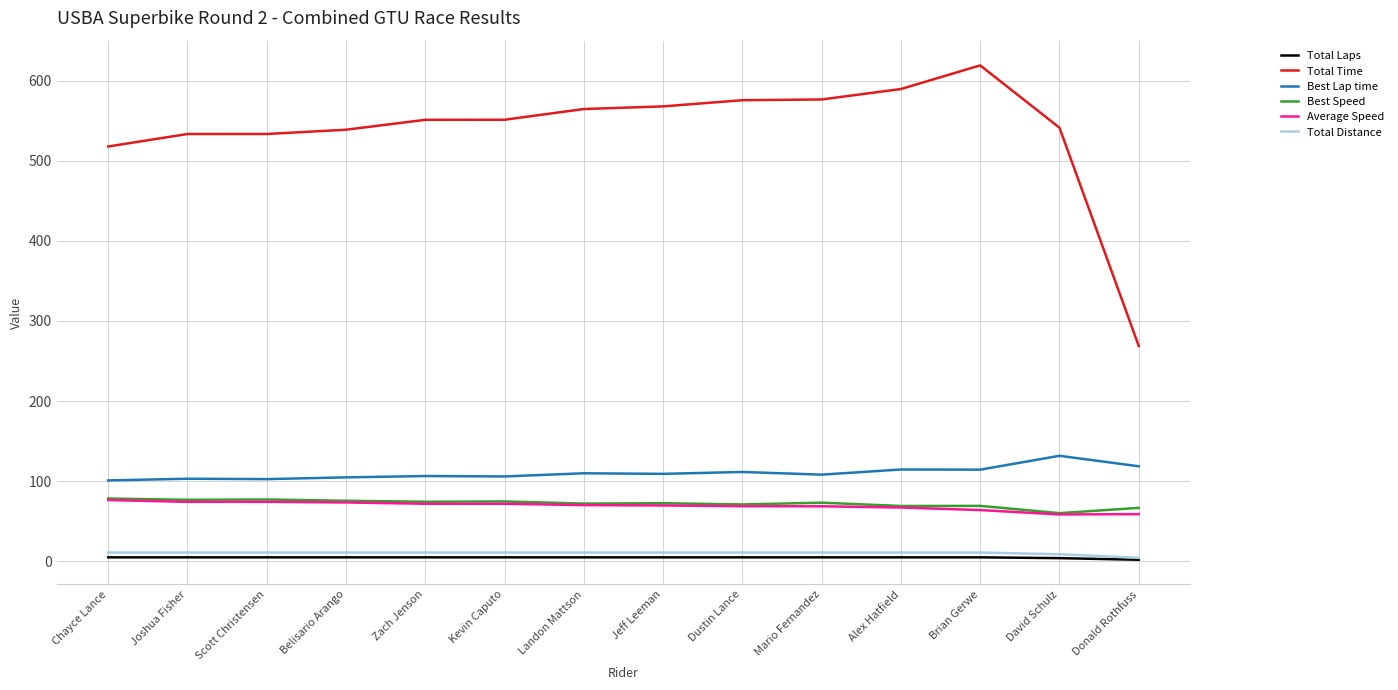

At how many categories does at least one series exceed 618?

1